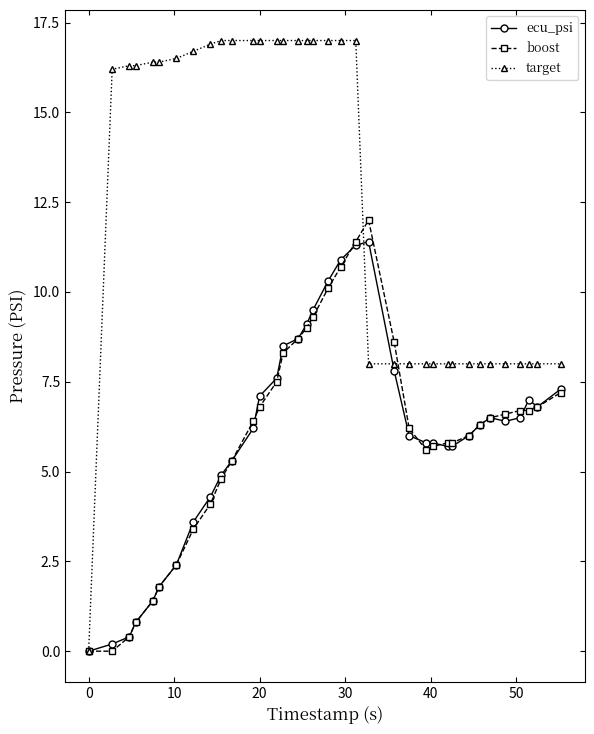

Which series has the largest total across all categories?

target